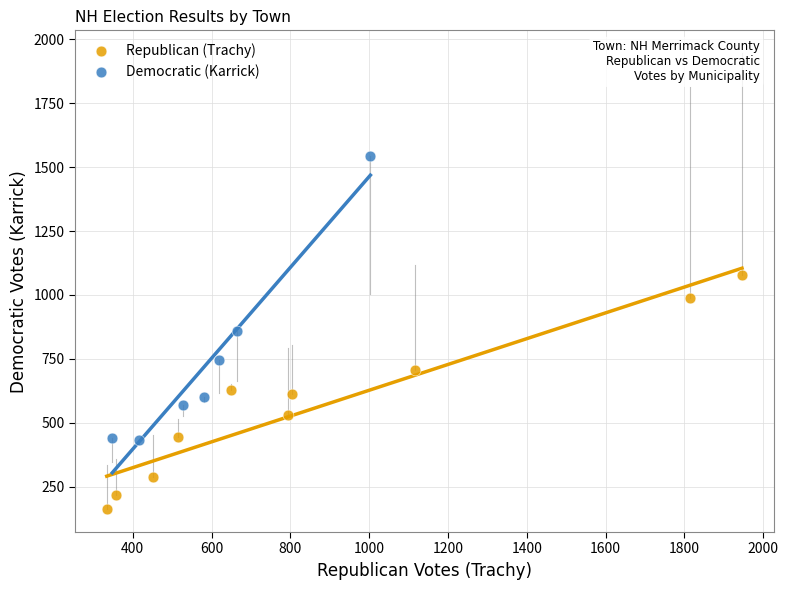

Which series contains the lowest Y value?

Republican (Trachy)